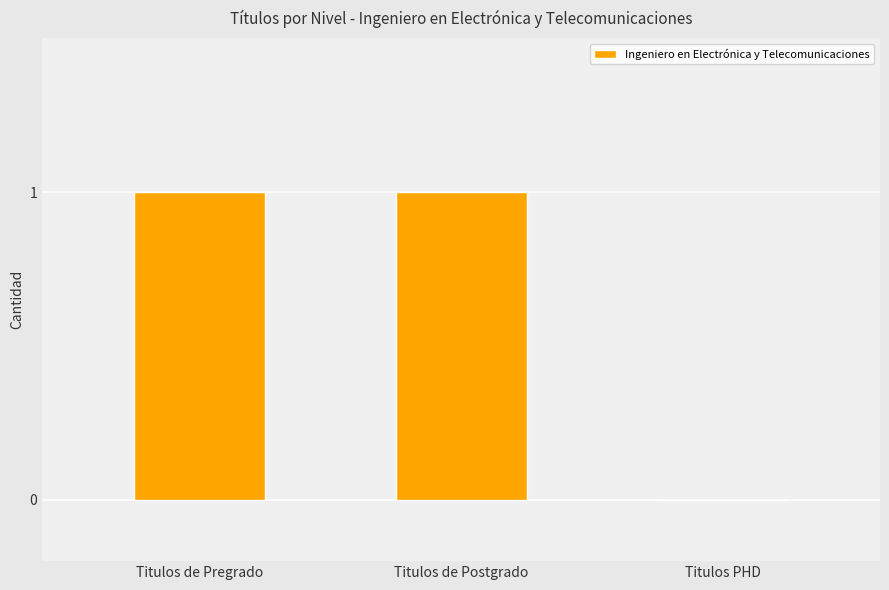

What is the difference between the values at Titulos de Postgrado and Titulos PHD?

1